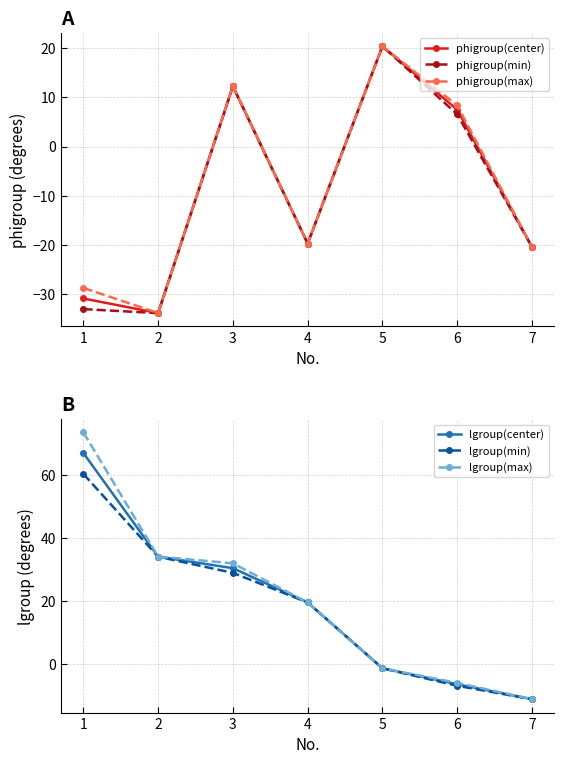

Which category has the lowest value in the lgroup(min) series?

7